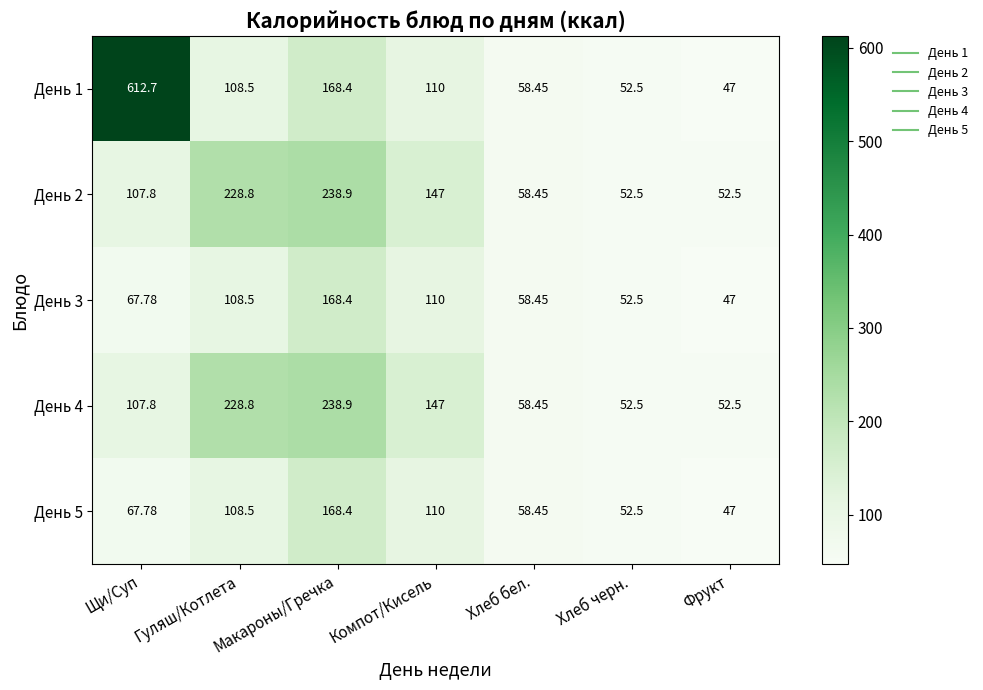

What is the maximum value shown in the chart?

612.7